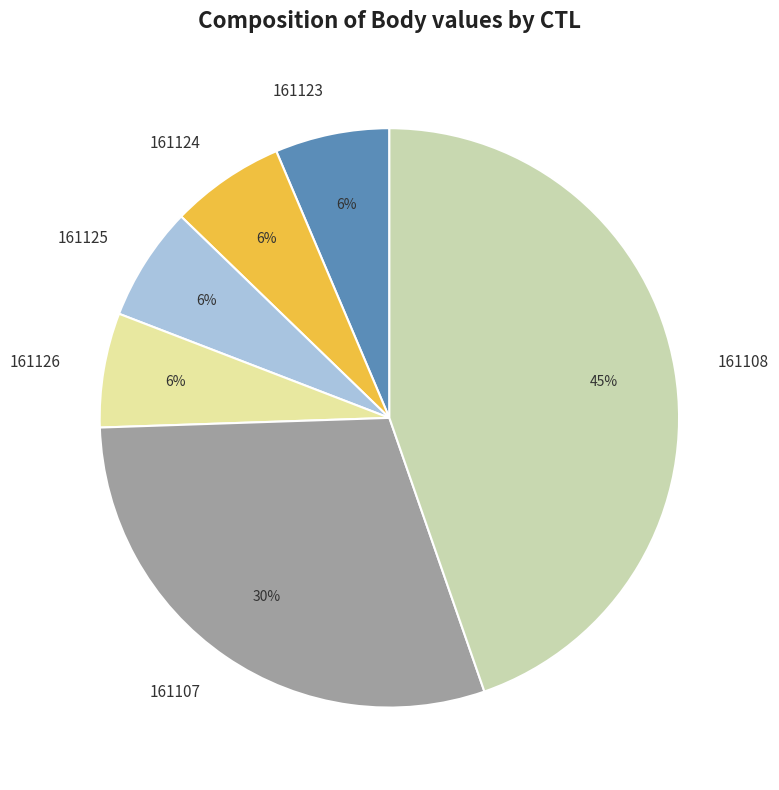

How many slices are in this pie chart?

6